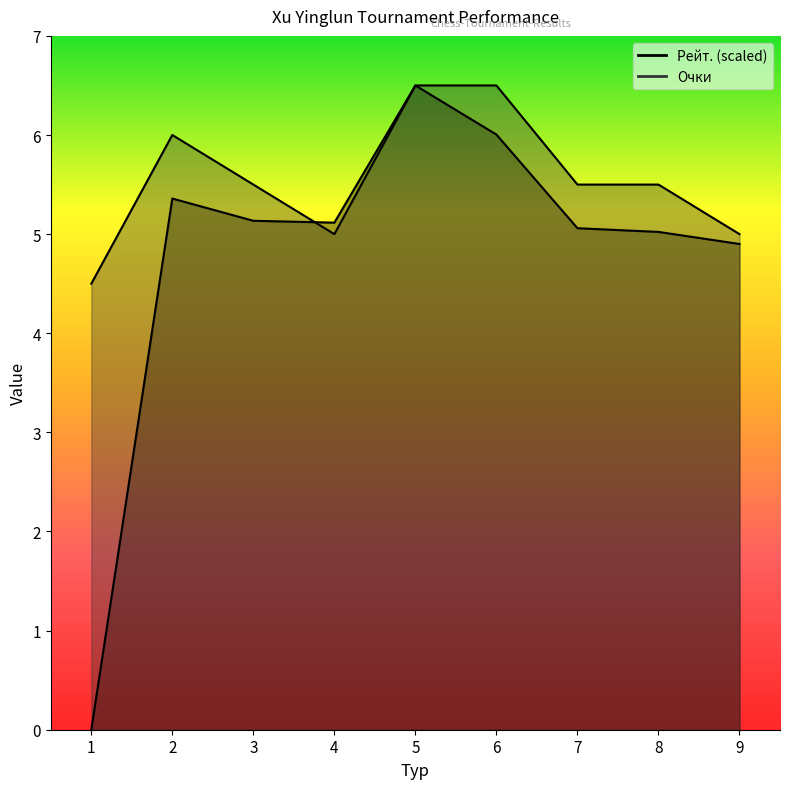

Between which two adjacent categories do Очки and Рейт. first intersect?

3 and 4